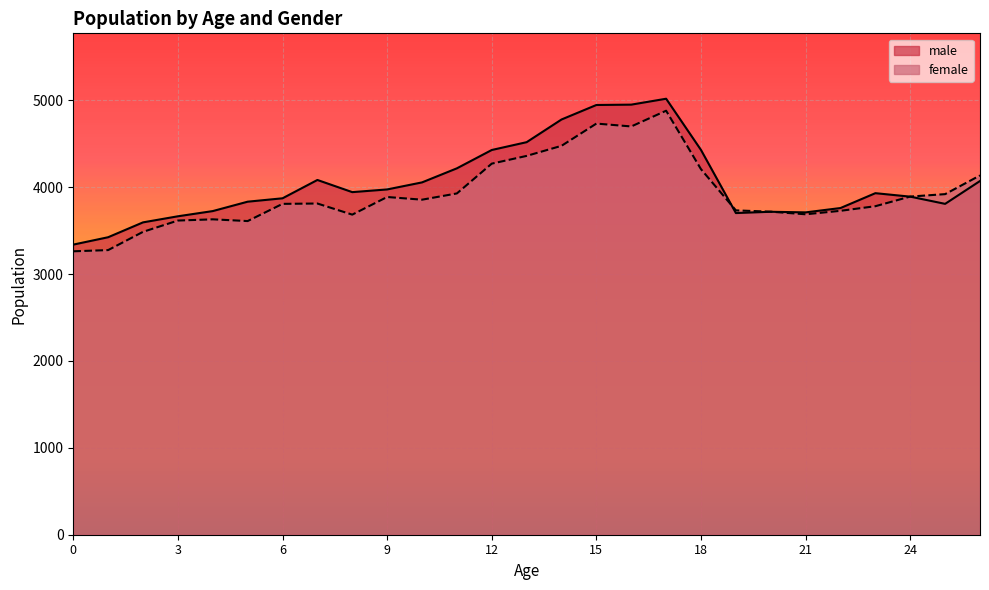

Does the chart display data point markers on the line(s)?

No